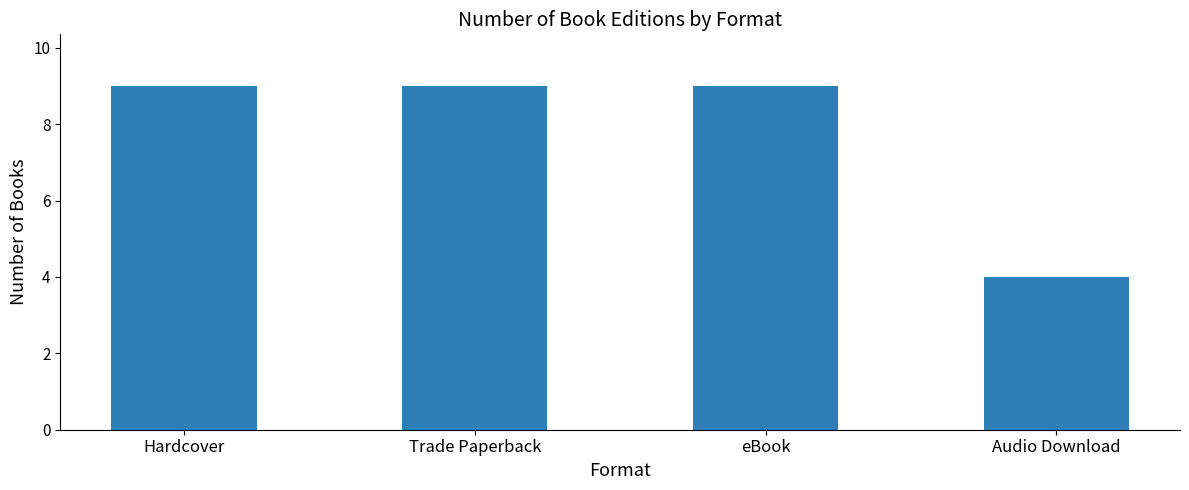

Which has a higher value, Audio Download or Hardcover?

Hardcover